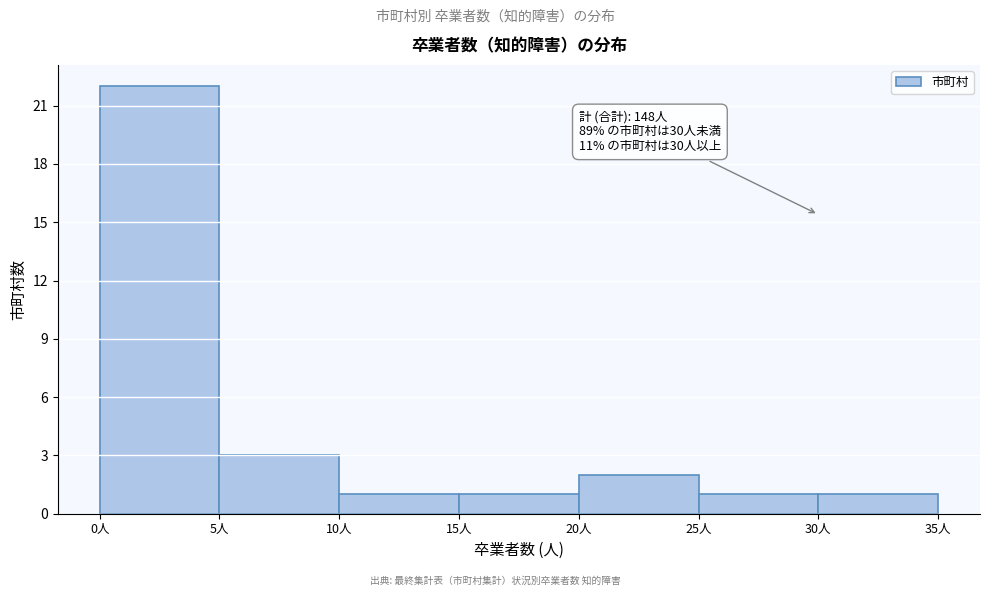

Over which range of the x-axis is the bar tallest?

0 to 5